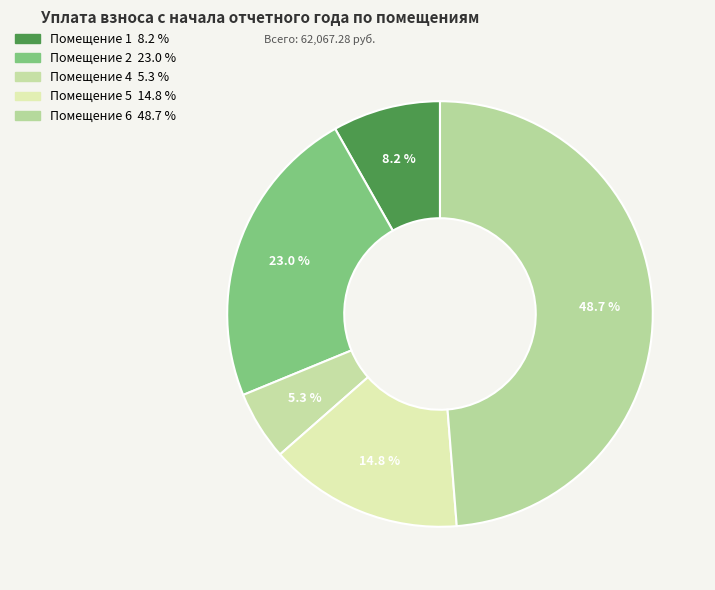

How many segments does this pie chart have?

5